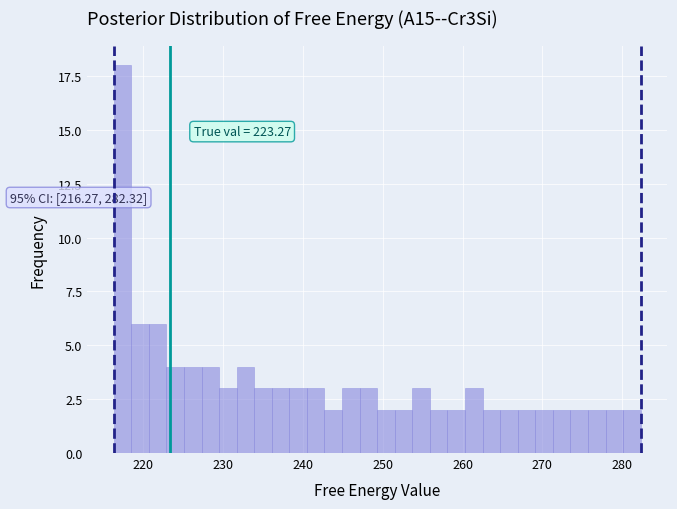

Read against the x-axis, roughly where is the centre of the tallest bar?

217